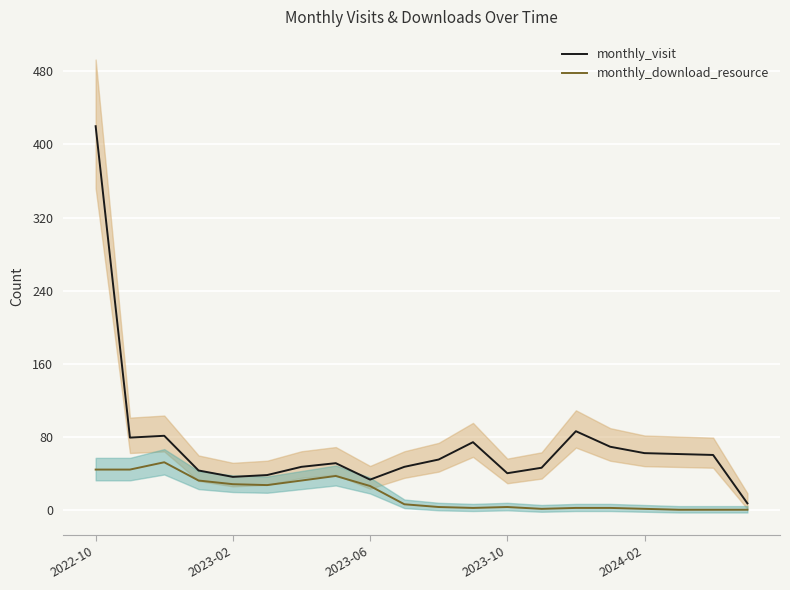

What is the highest value of the monthly_visit series?

420